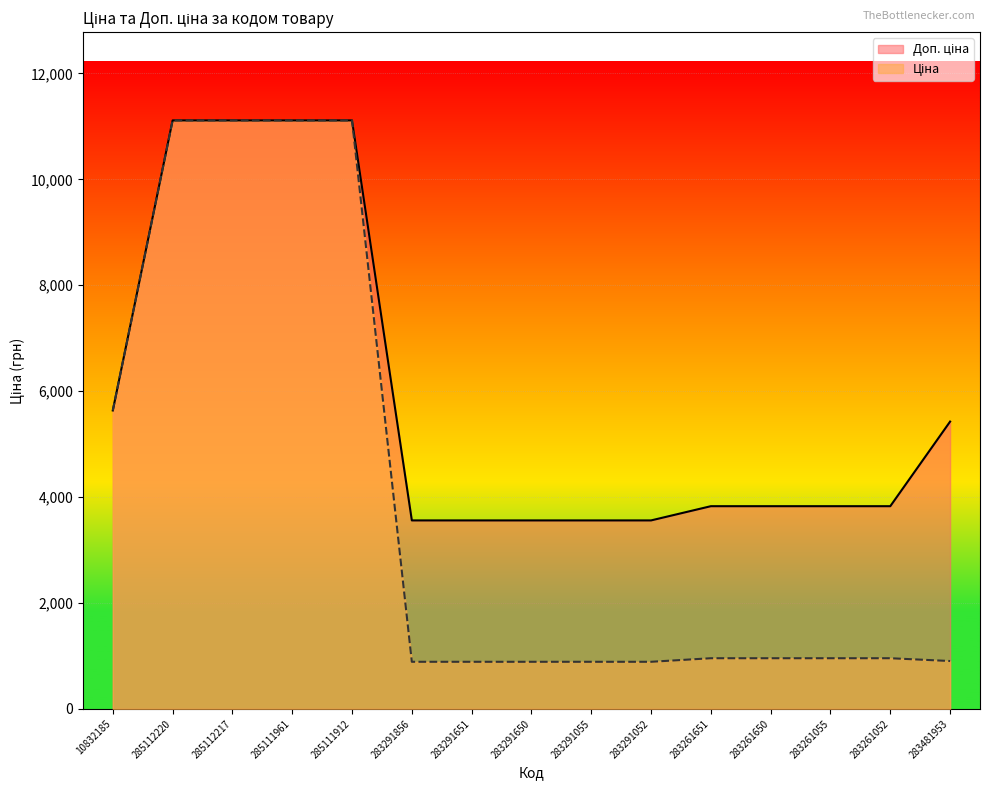

Where does the Ціна series first go above 957?

10832185